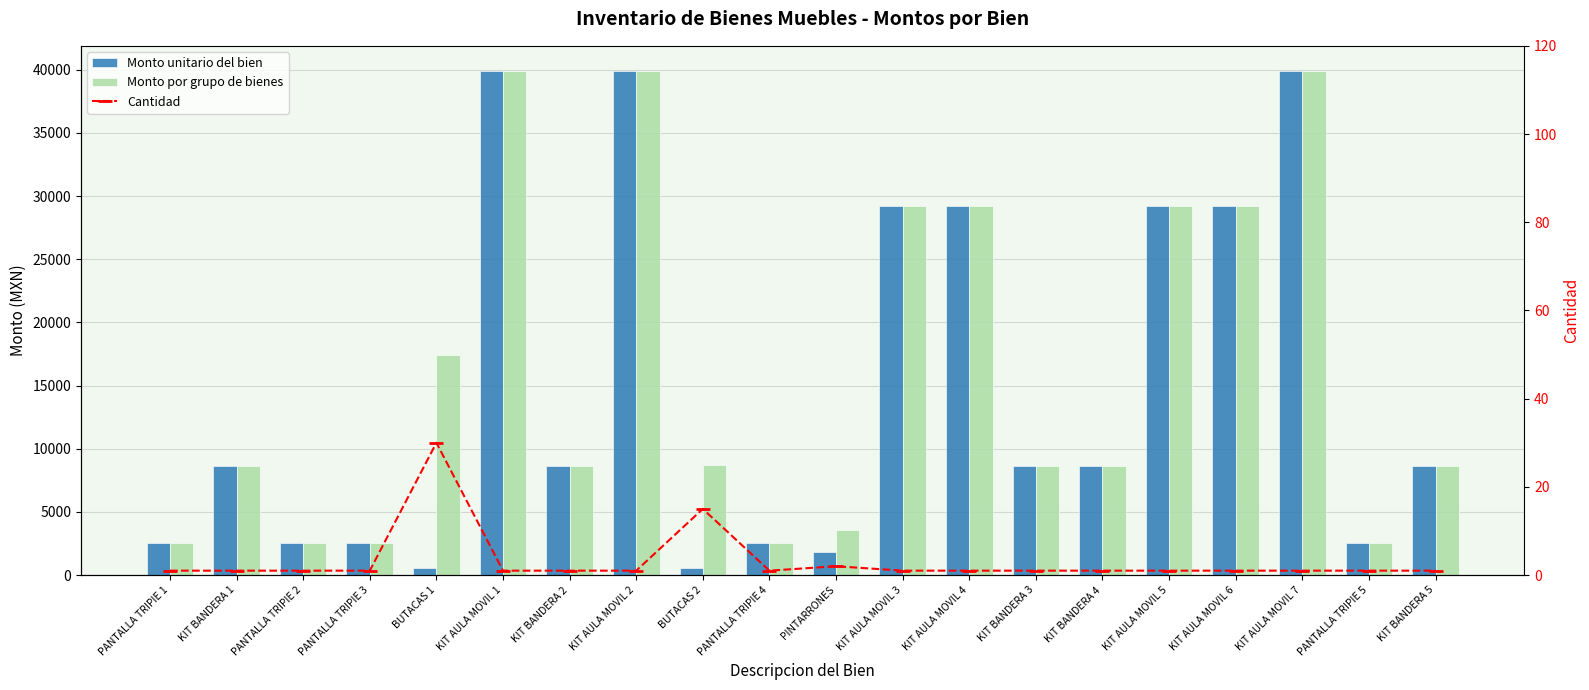

Which category has the lowest value across all series?

PANTALLA TRIPIE 1